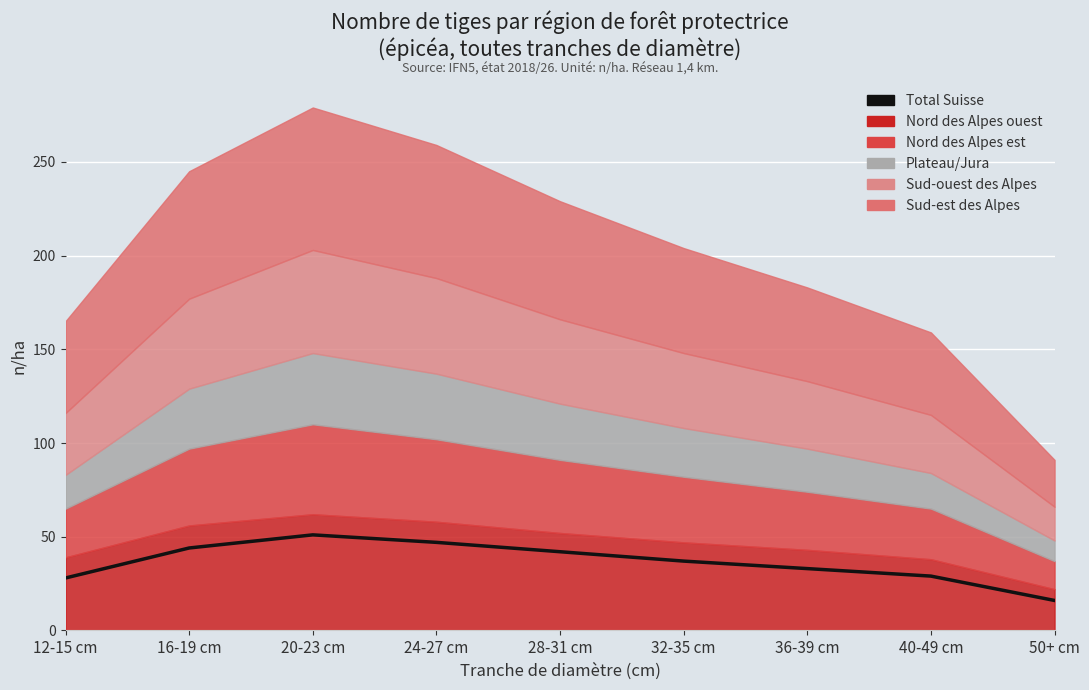

Reading left to right, transcribe all the data shown in this chart.

28	44	51	47	42	37	33	29	16